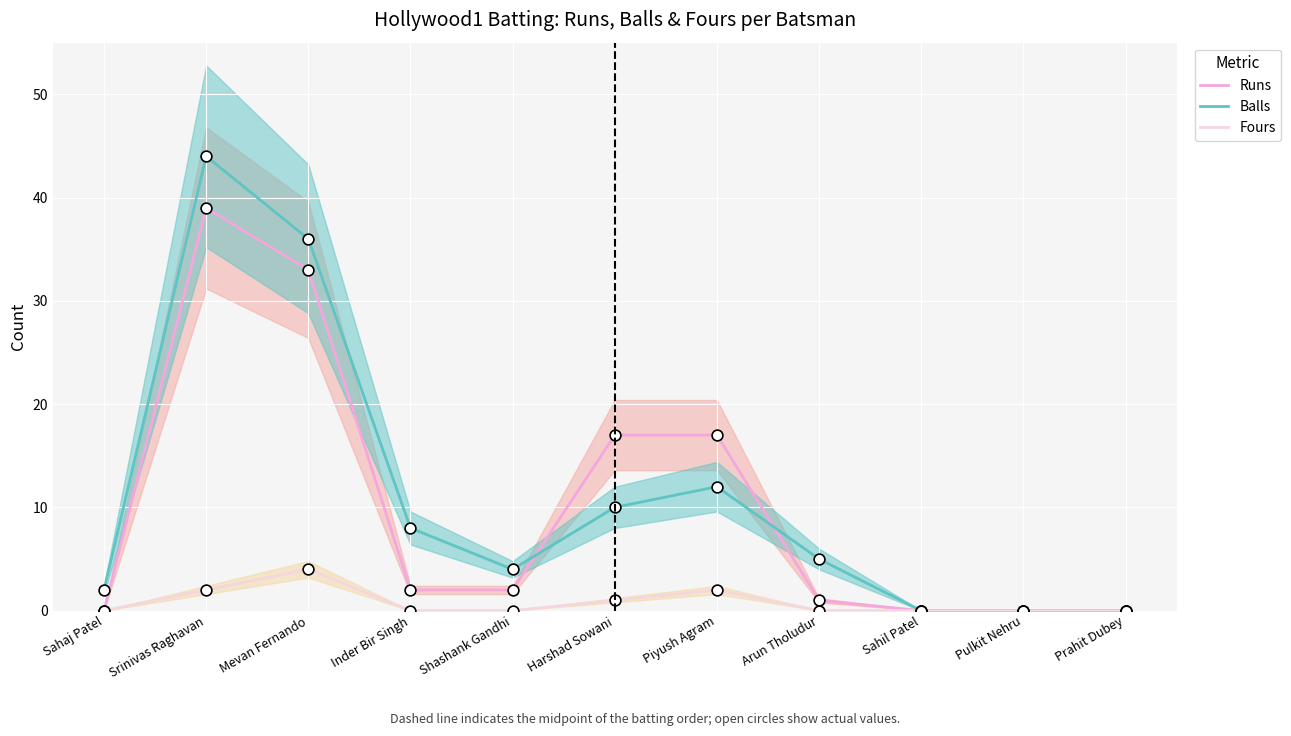

Is the value of Fours at Sahaj Patel greater than the value of Balls at Harshad Sowani?

No